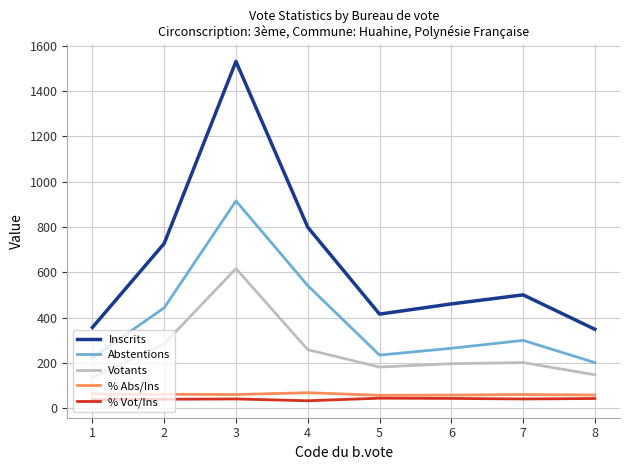

The value of Inscrits at 2 is 727.0. True or false?

True